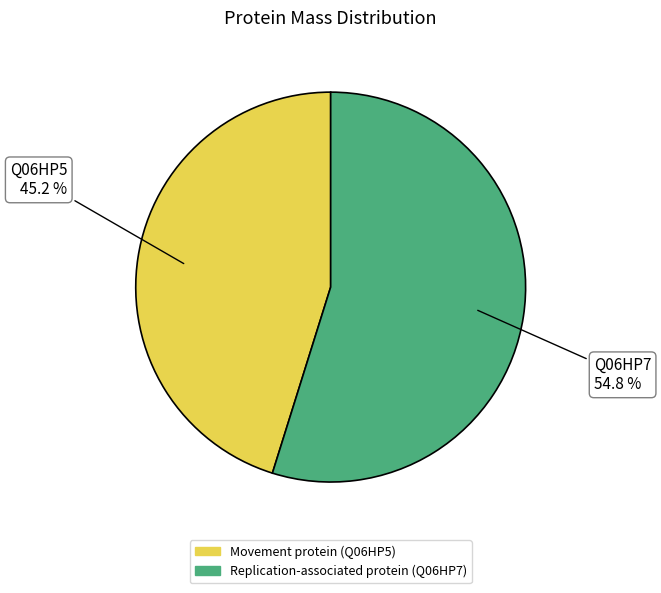

Approximately how many times larger is the value at Replication-associated protein (Q06HP7) compared to Movement protein (Q06HP5)?

1.2